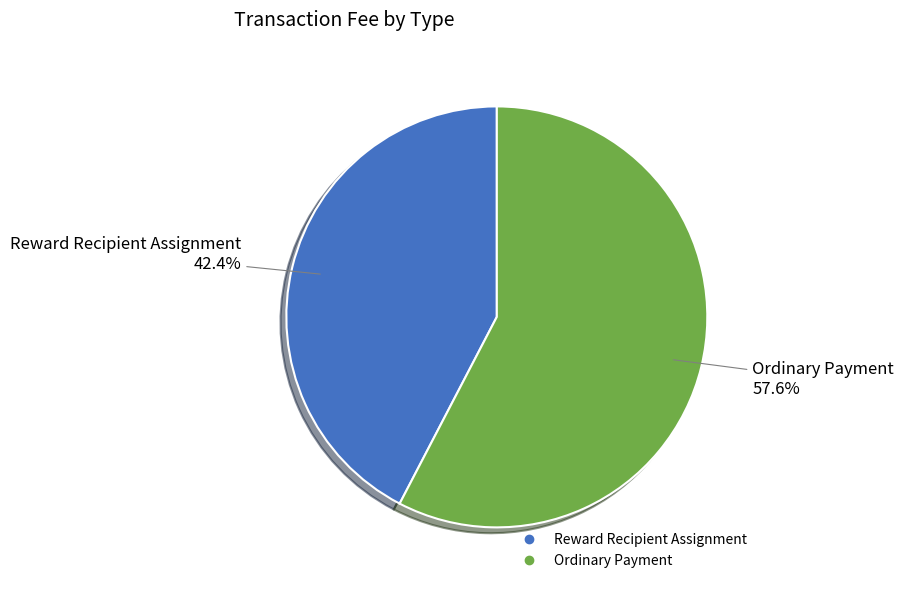

To the nearest percent, what is the average slice percentage?

50%